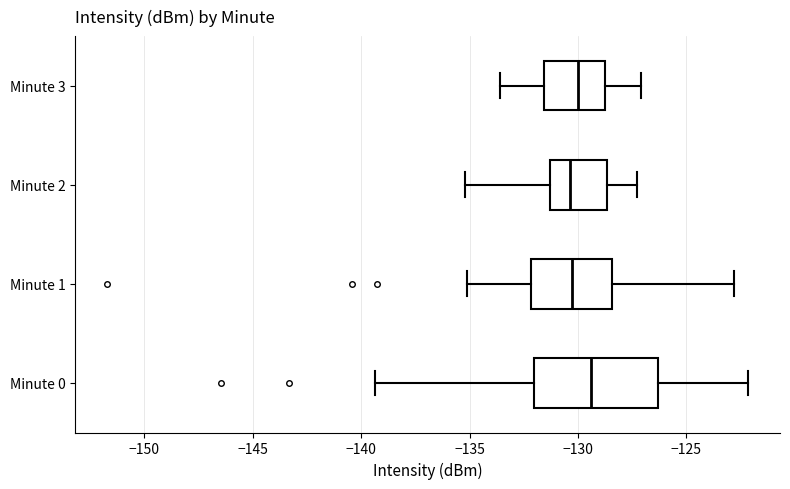

Where is the left edge of the box for Minute 1 on the x-axis? The values are not printed on the chart, so give them approximately, as read against the axis.

-132.0